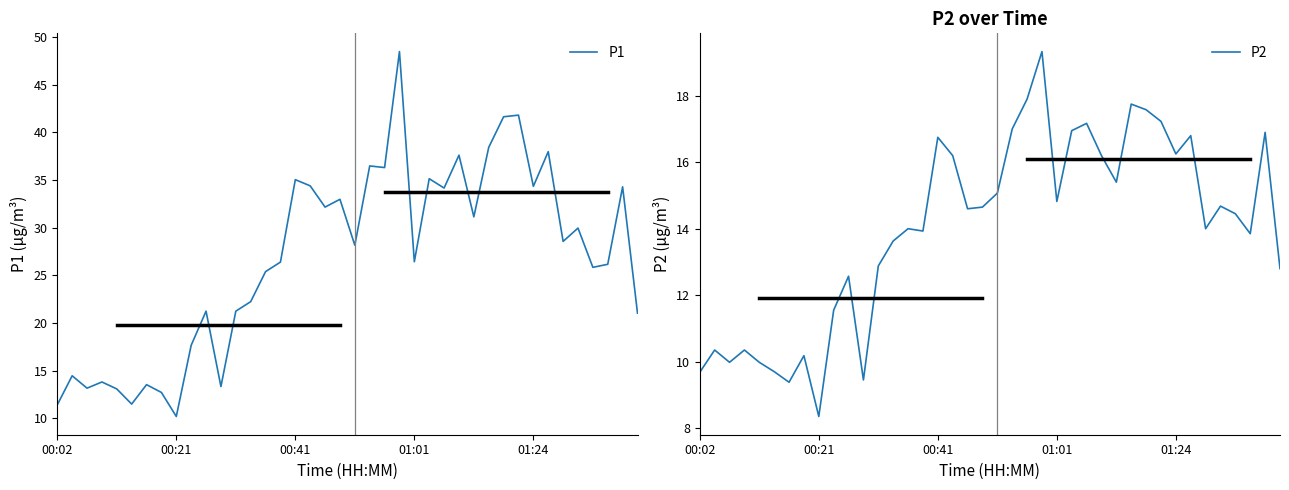

What is the difference between the maximum and minimum values in the P1 series?

38.3